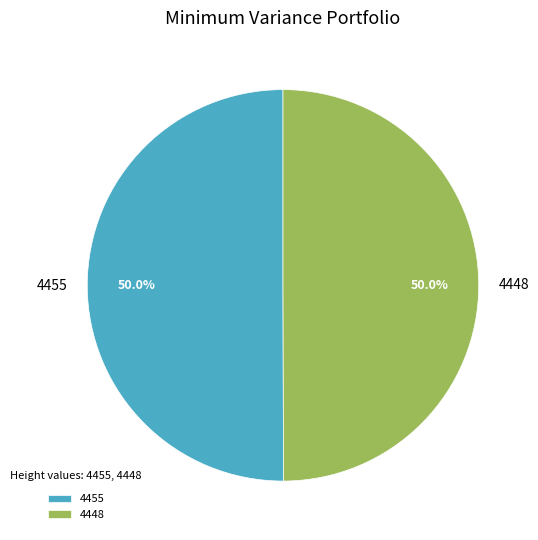

What percentage is the 4448 slice, to the nearest percent?

50%